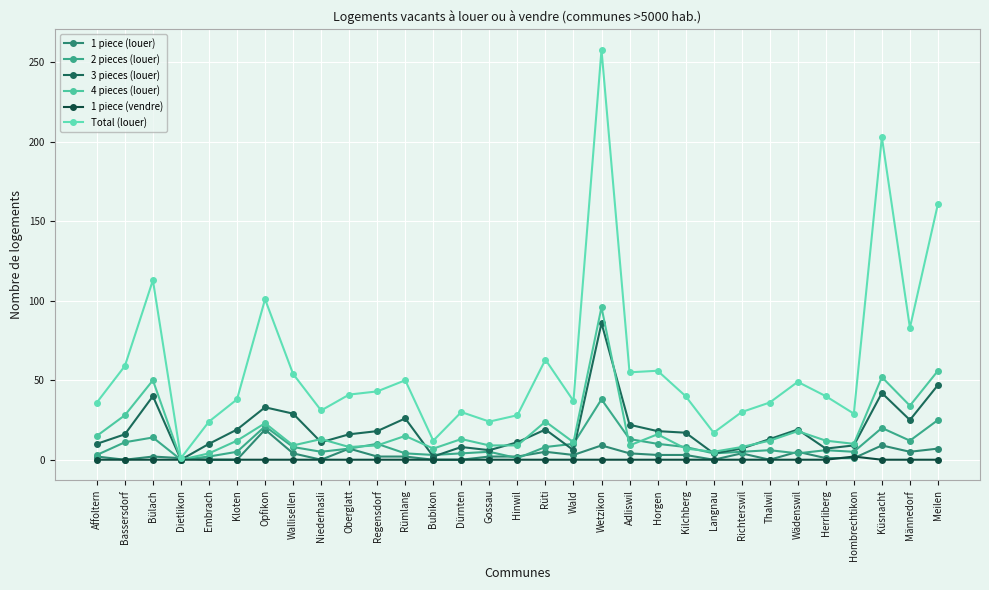

How many series are shown in this chart?

6